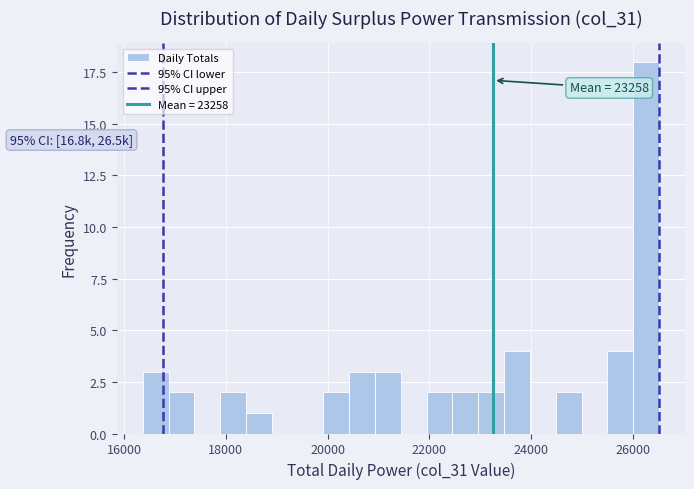

Around what value on the x-axis is the tallest bar? Give the approximate position of its centre, as read against the axis.

26200